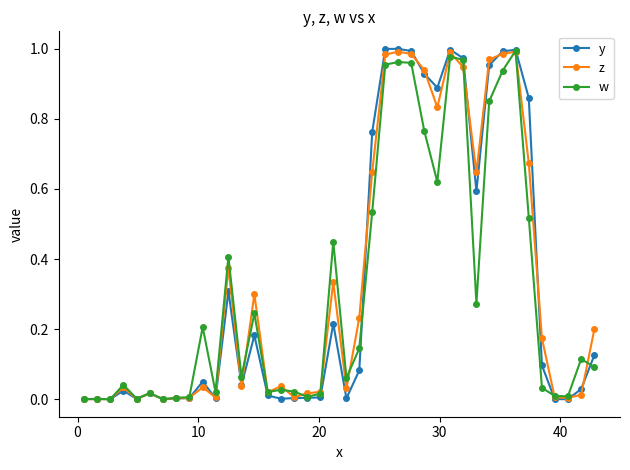

Which series has the widest spread of values?

y